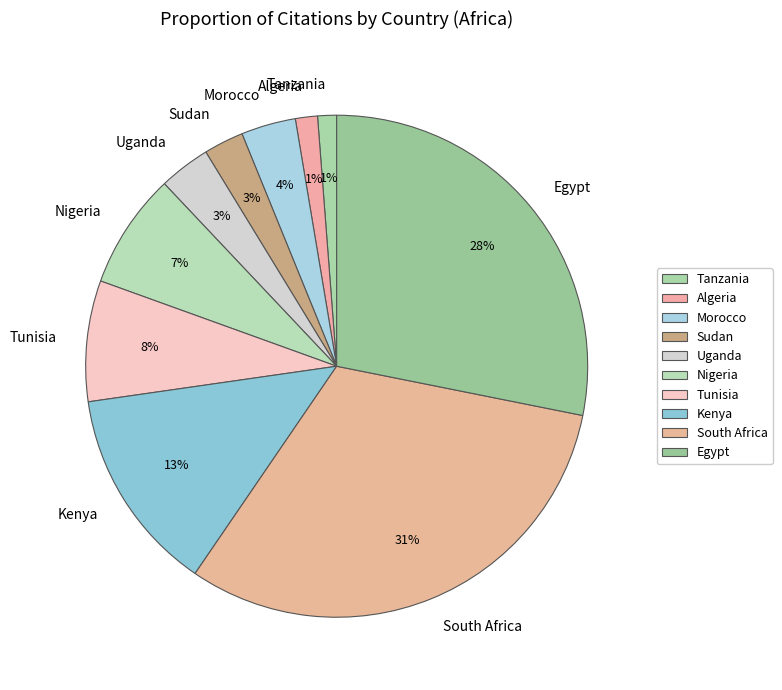

What is the largest slice in the pie chart?

South Africa